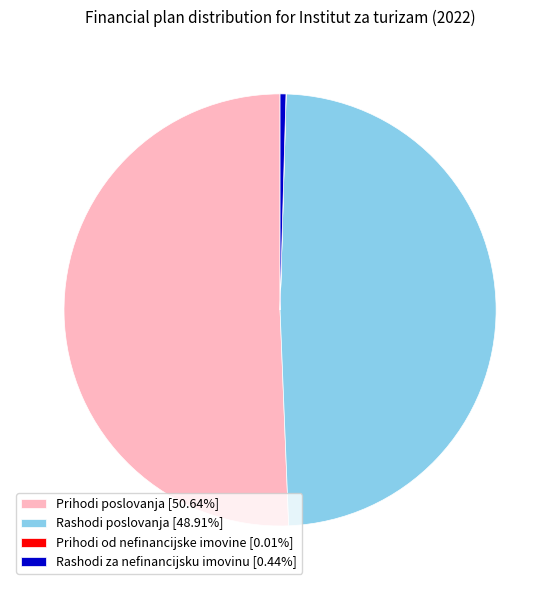

Combined, do Prihodi poslovanja [50.64%] and Rashodi za nefinancijsku imovinu [0.44%] account for over 50%?

Yes